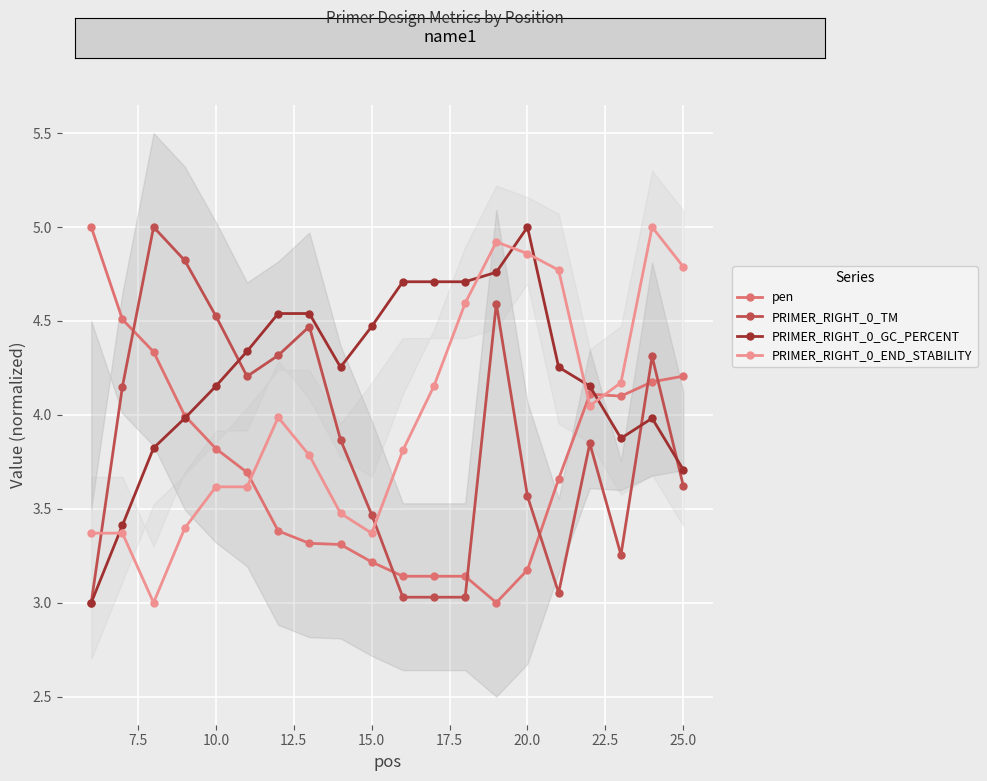

True or false: PRIMER_RIGHT_0_GC_PERCENT has more than 1 interior local peaks.

True